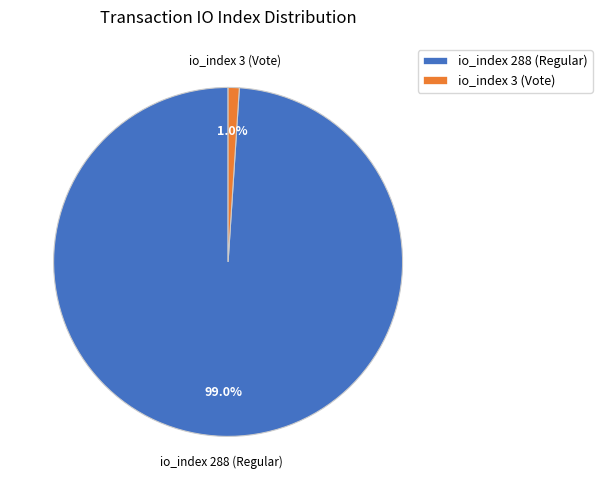

What is the largest slice in the pie chart?

io_index 288 (Regular)